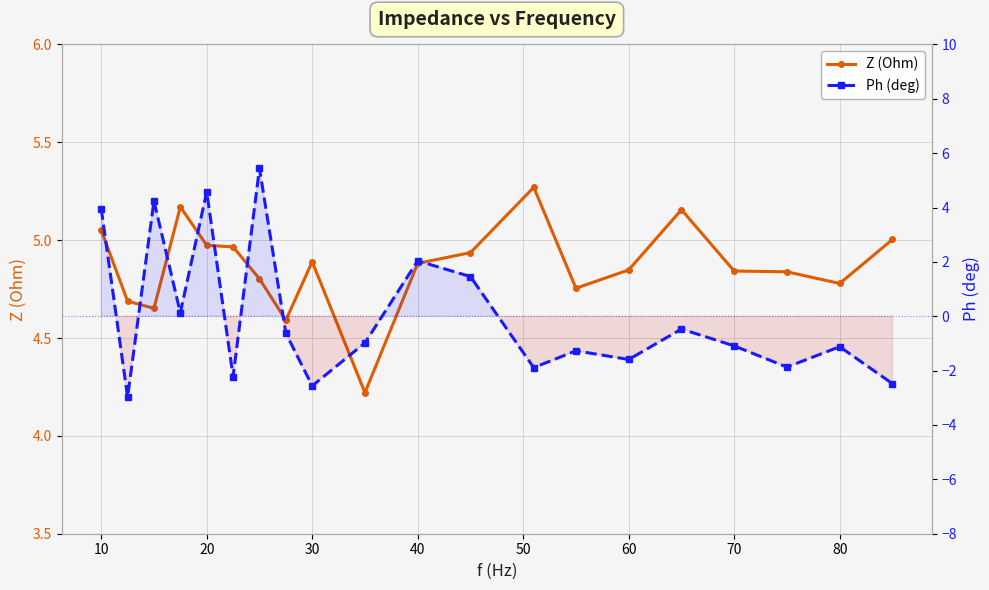

What value does the Z (Ohm) series have at 60?

4.8